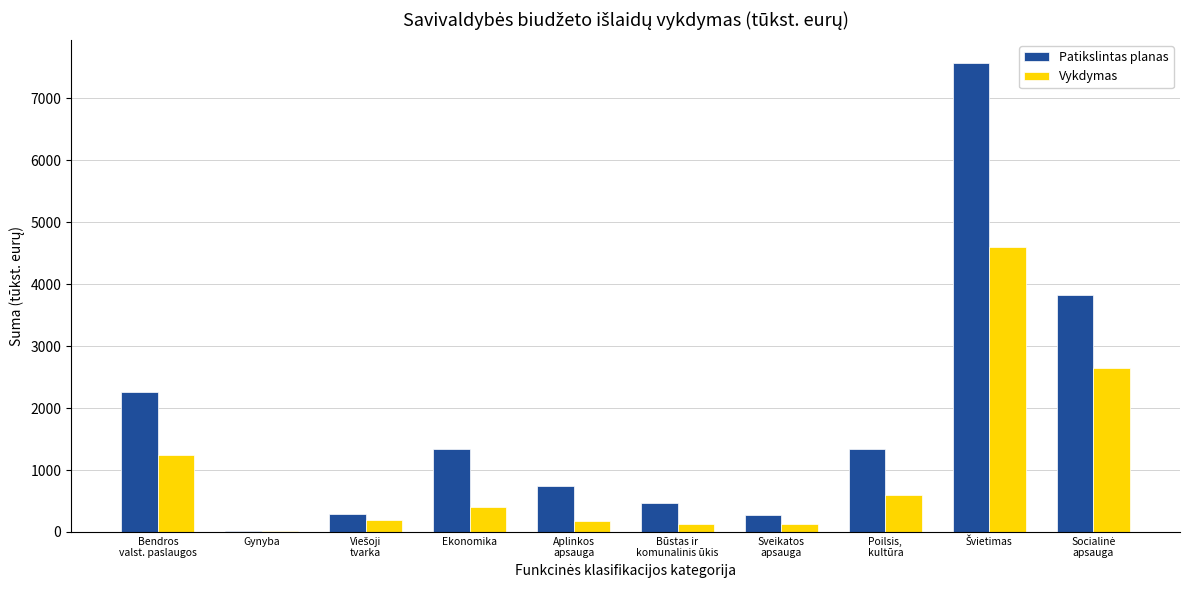

Which series has the widest spread of values?

Patikslintas planas